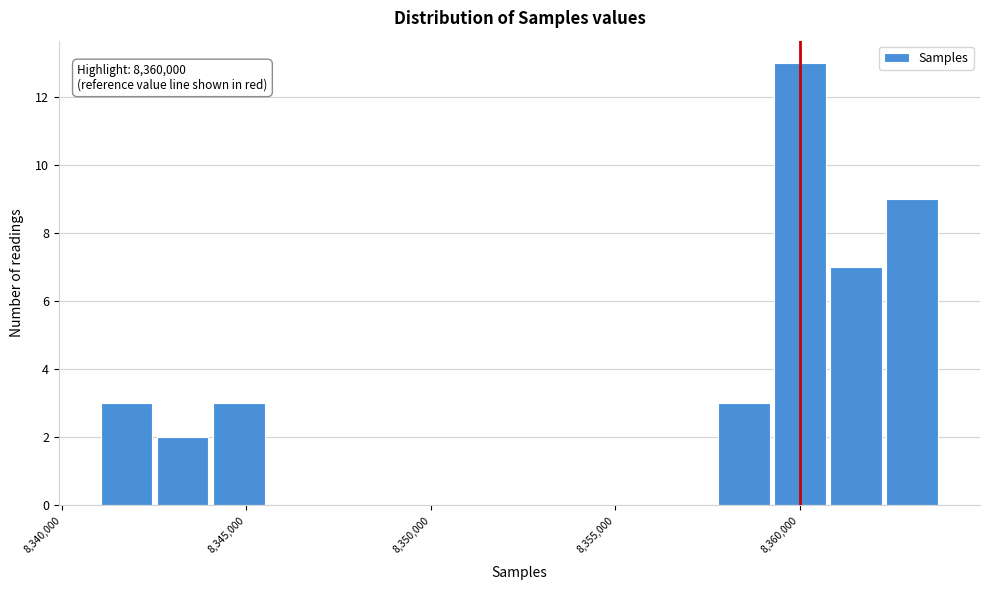

Read against the x-axis, roughly where is the centre of the tallest bar?

8360000